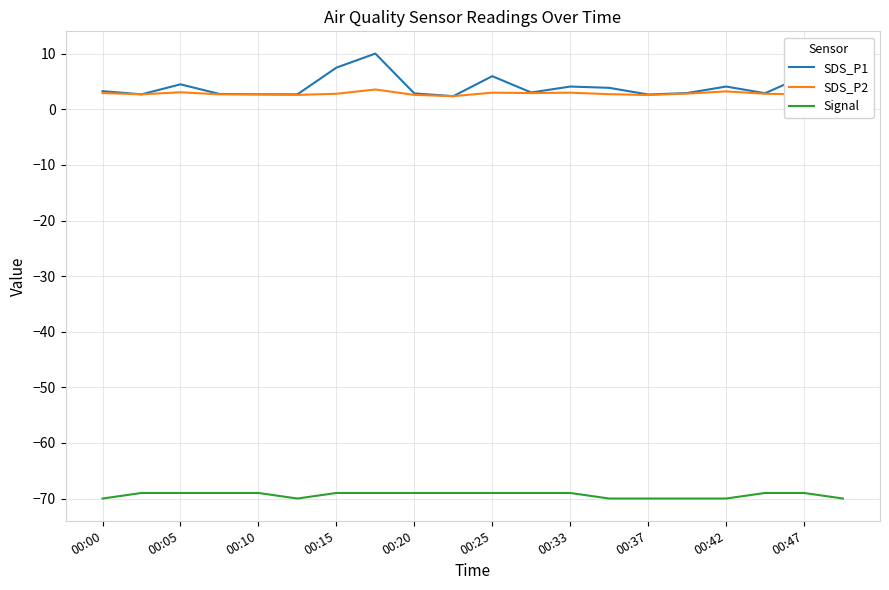

What is the lowest value of the Signal series?

-70.0